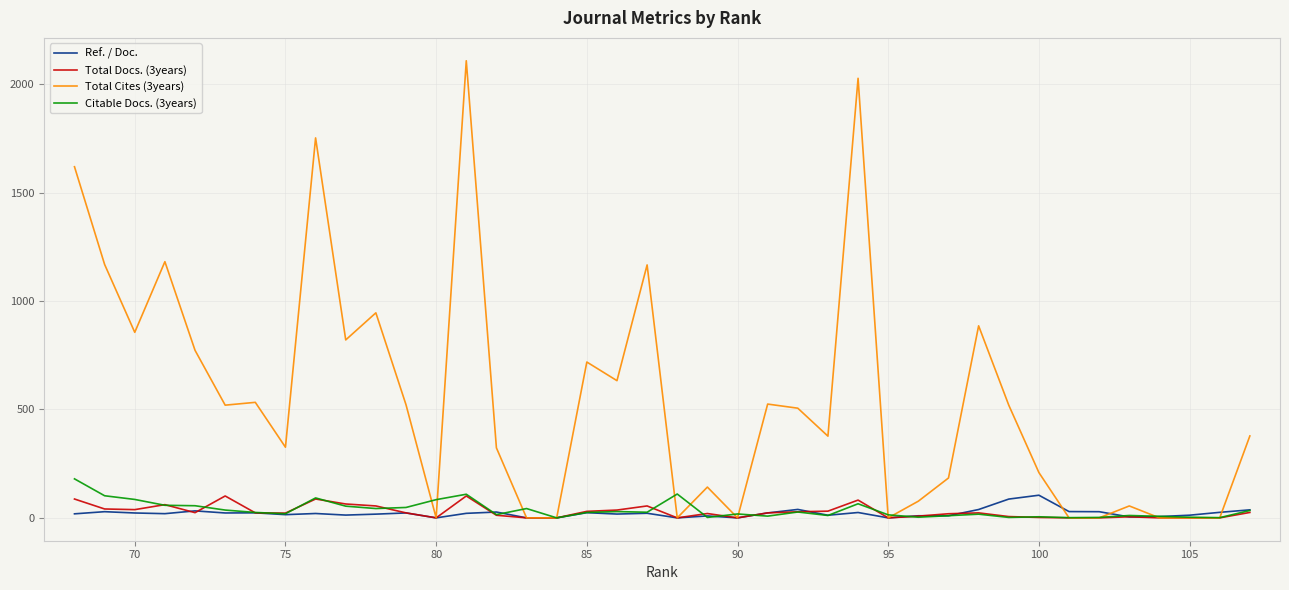

Count the number of categories in the chart.

40